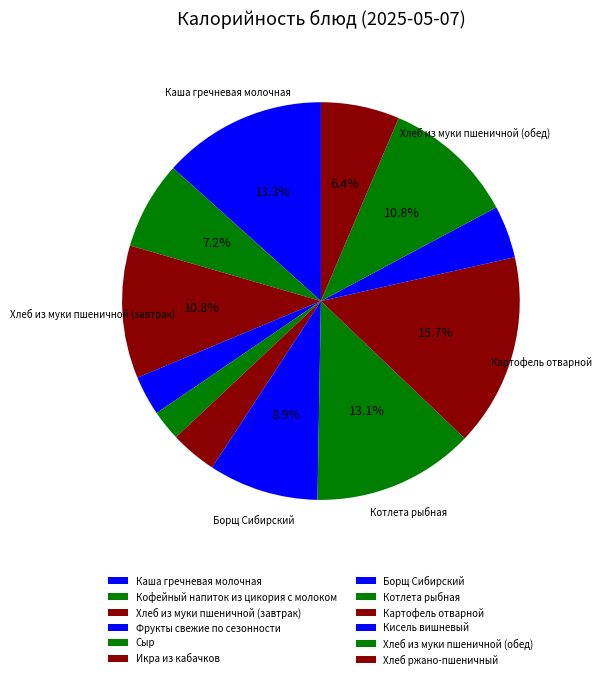

Is there a majority slice in this chart?

No